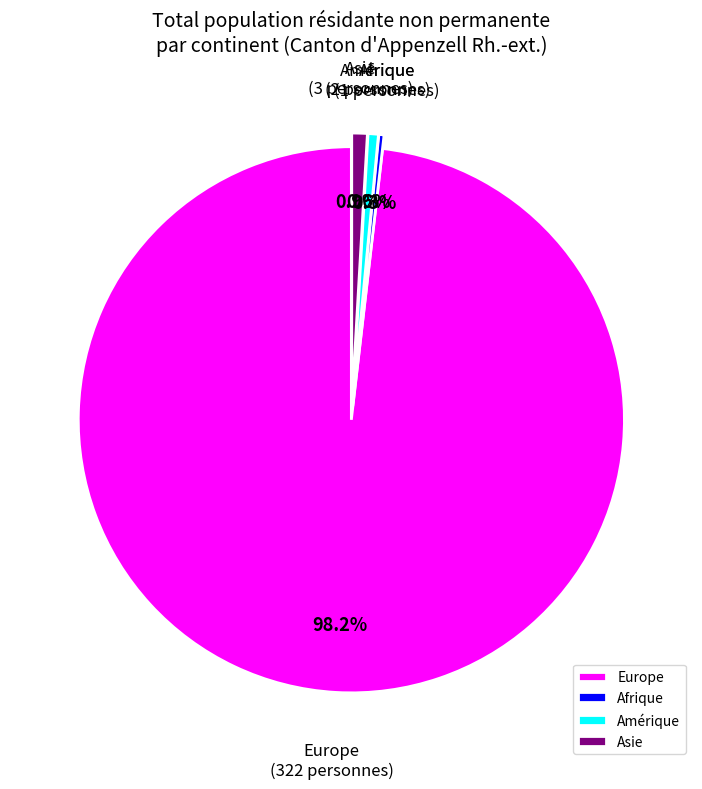

Is Europe the majority of the pie?

Yes